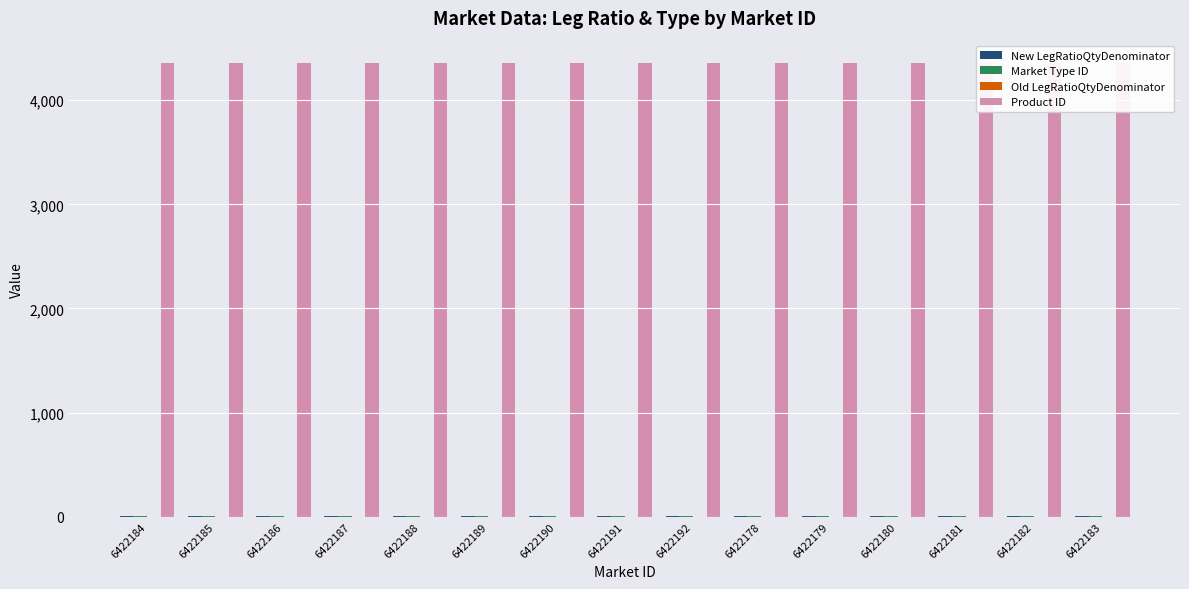

Rank the series by their maximum value, from lowest to highest.

Old LegRatioQtyDenominator, Market Type ID, New LegRatioQtyDenominator, Product ID